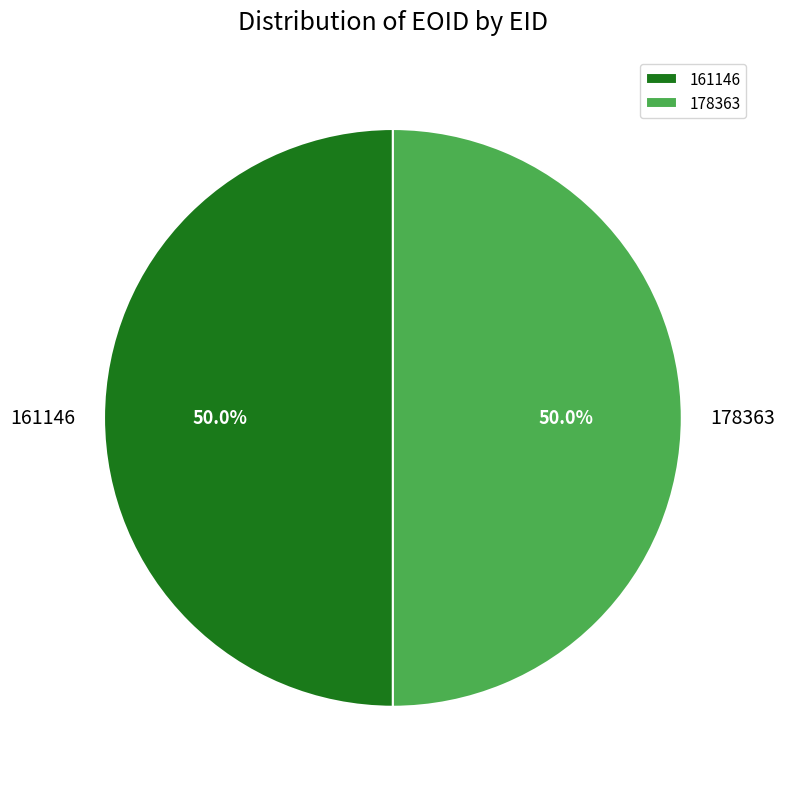

Is the sum of 178363 and 161146 greater than half?

Yes